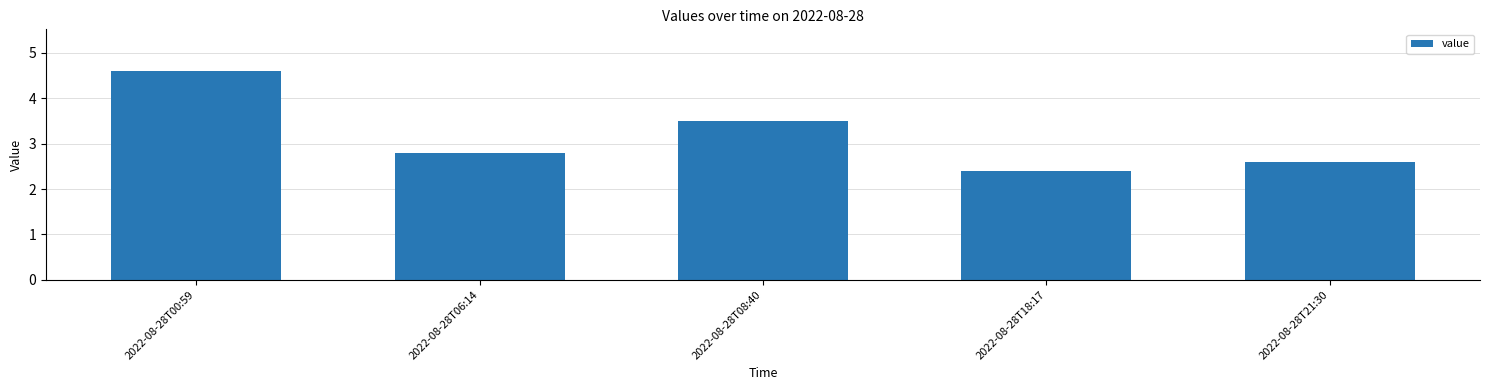

What is the maximum value shown in the chart?

4.6